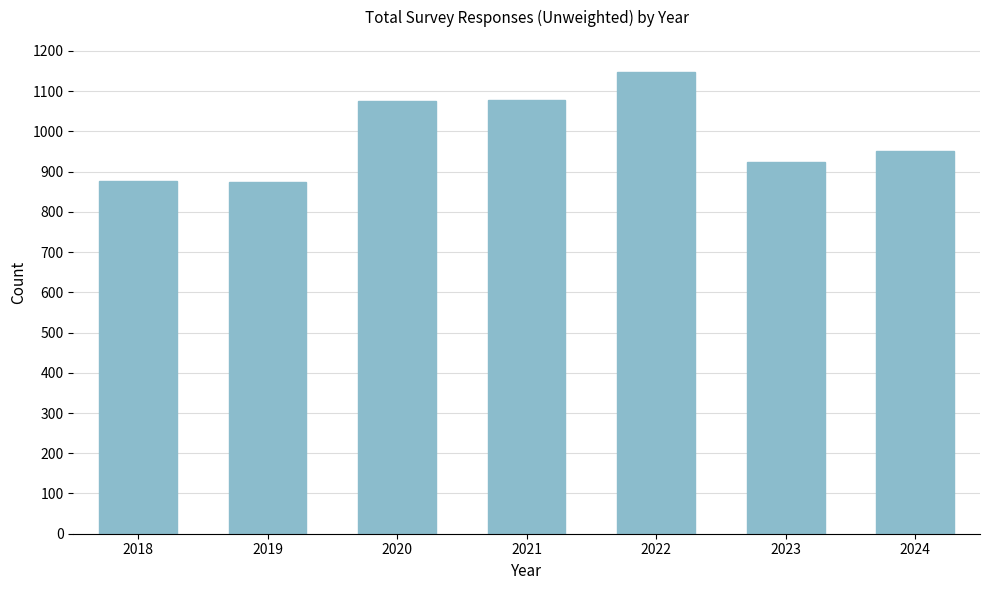

At which label is the value closest to 1010?

2024